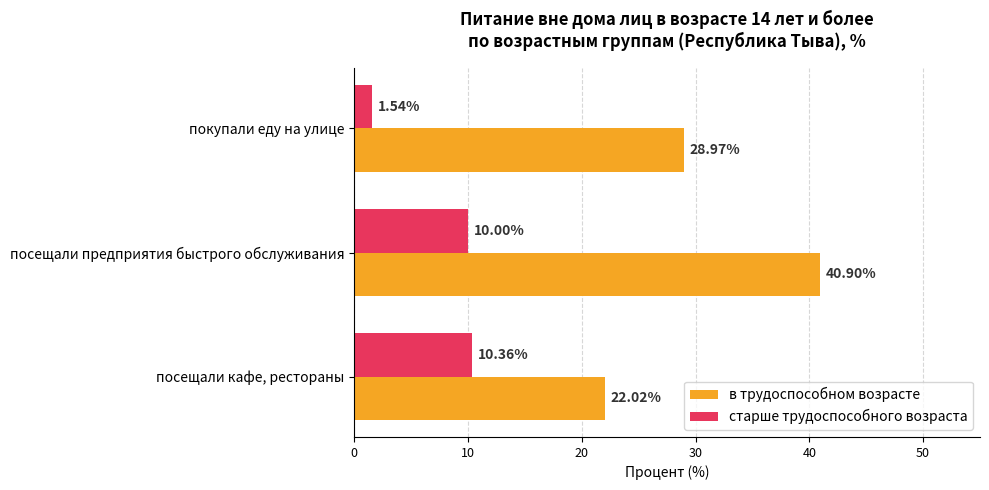

What is the difference between the highest and lowest values at посещали кафе, рестораны?

11.7